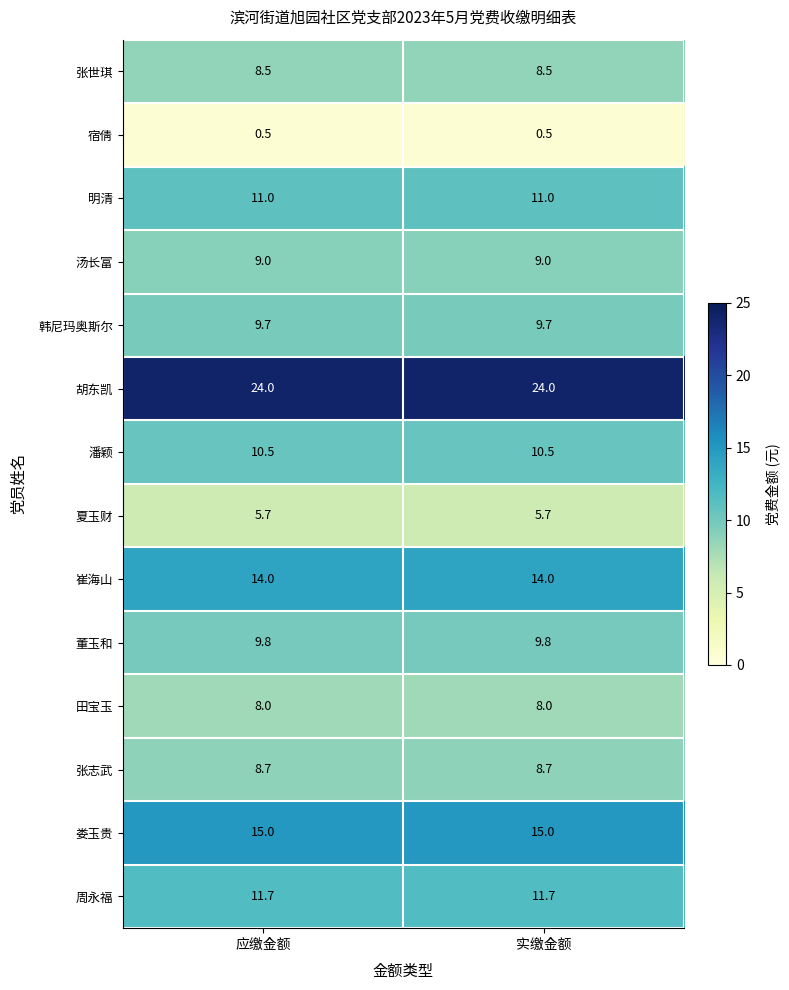

At 应缴金额, list the series in order from largest to smallest.

胡东凯, 娄玉贵, 崔海山, 周永福, 明清, 潘颖, 董玉和, 韩尼玛奥斯尔, 汤长富, 张志武, 张世琪, 田宝玉, 夏玉财, 宿倩